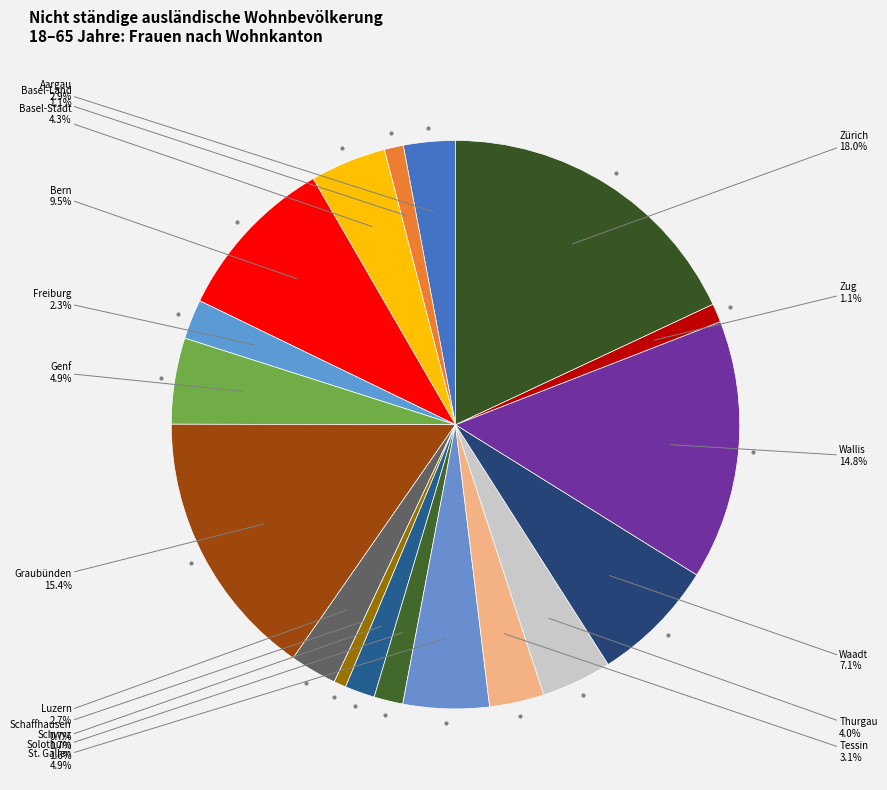

Count the number of slices in the pie.

18